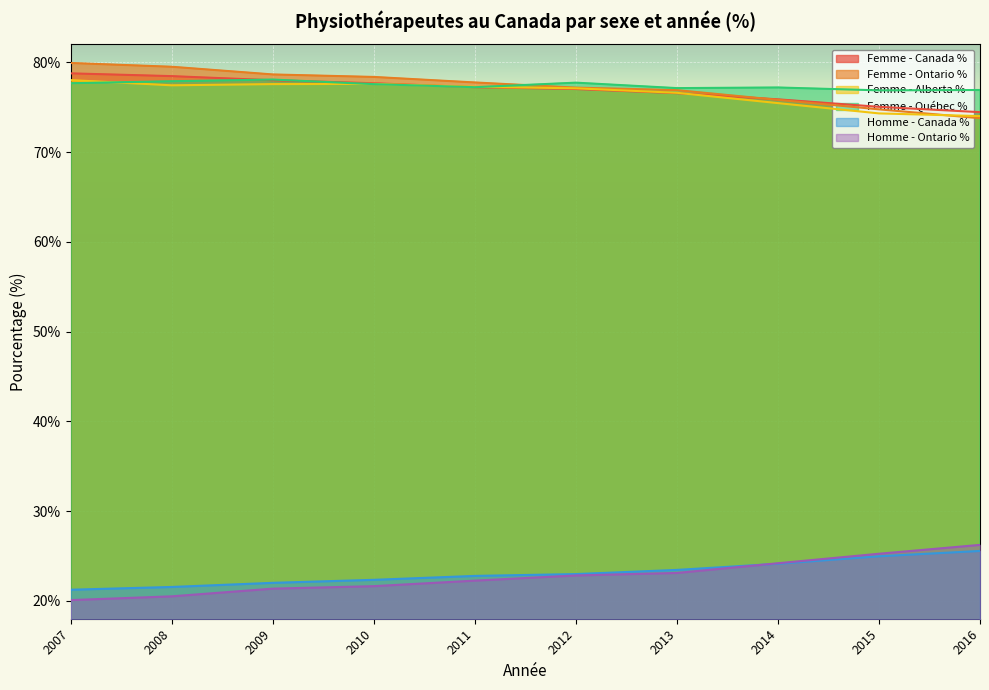

True or false: Homme - Canada % has more than 0 points higher than both neighbors.

False